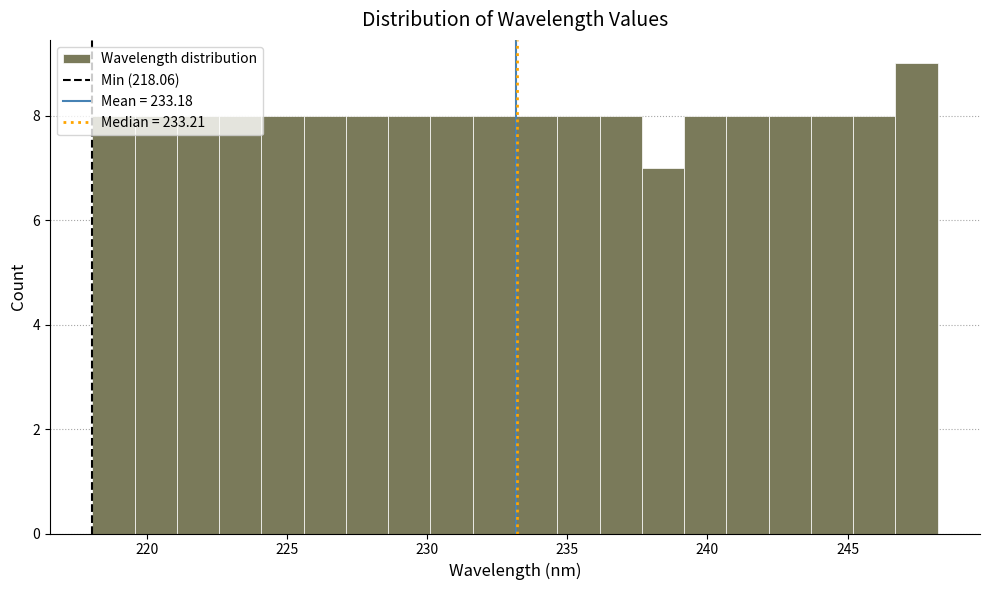

Read against the x-axis, roughly where is the centre of the tallest bar?

247.5